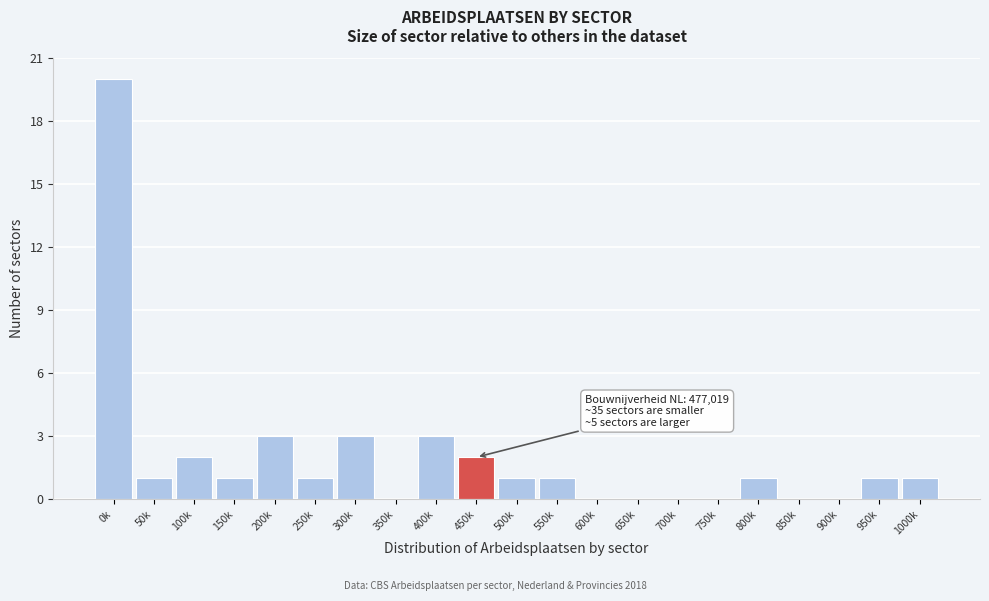

Reading left to right, transcribe all the data shown in this chart.

0k=20	50k=1	100k=2	150k=1	200k=3	250k=1	300k=3	350k=0	400k=3	450k=2	500k=1	550k=1	600k=0	650k=0	700k=0	750k=0	800k=1	850k=0	900k=0	950k=1	1000k=1